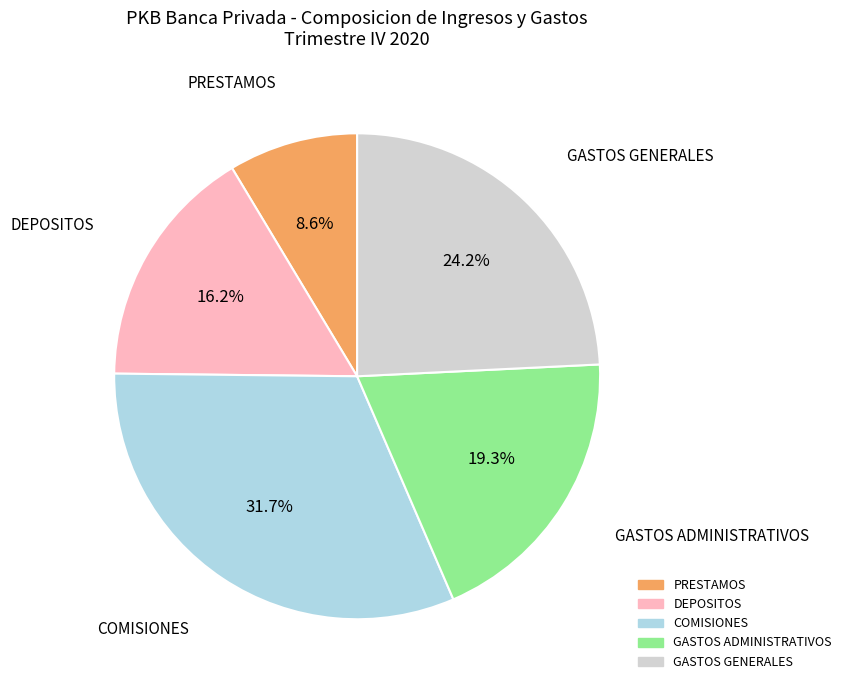

What is the total percentage of GASTOS GENERALES and GASTOS ADMINISTRATIVOS?

43.5%